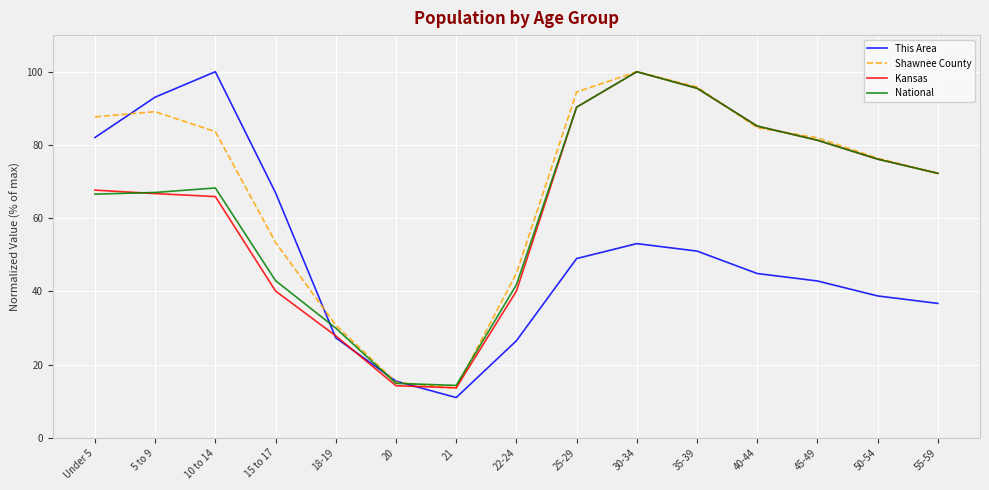

Between Under 5 and 22-24, which series saw the biggest shift?

This Area